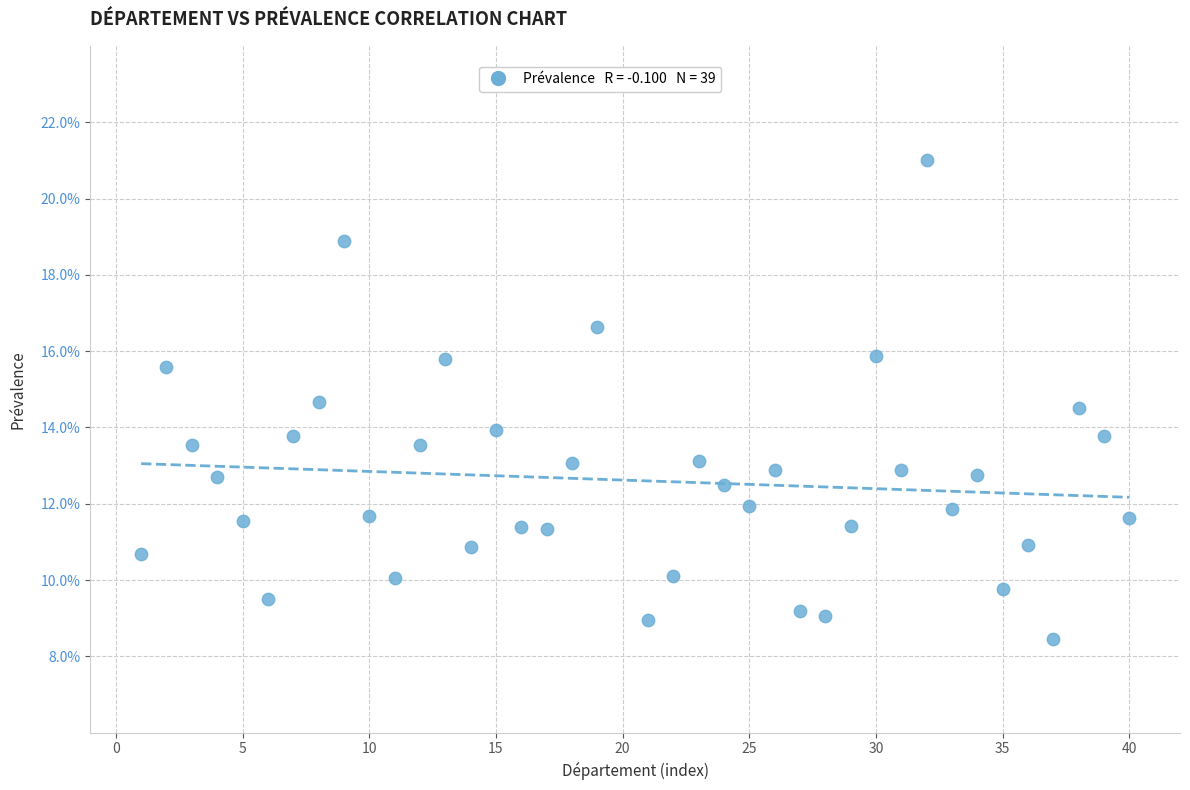

What is the range of X values (max minus min)?

39.0